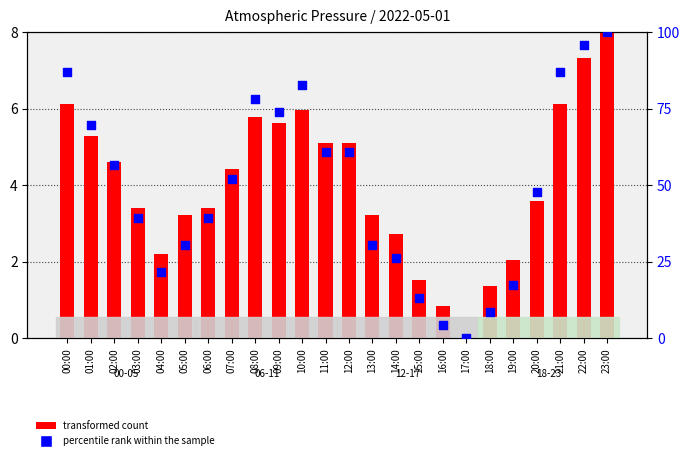

Which series has the largest total across all categories?

percentile rank within the sample